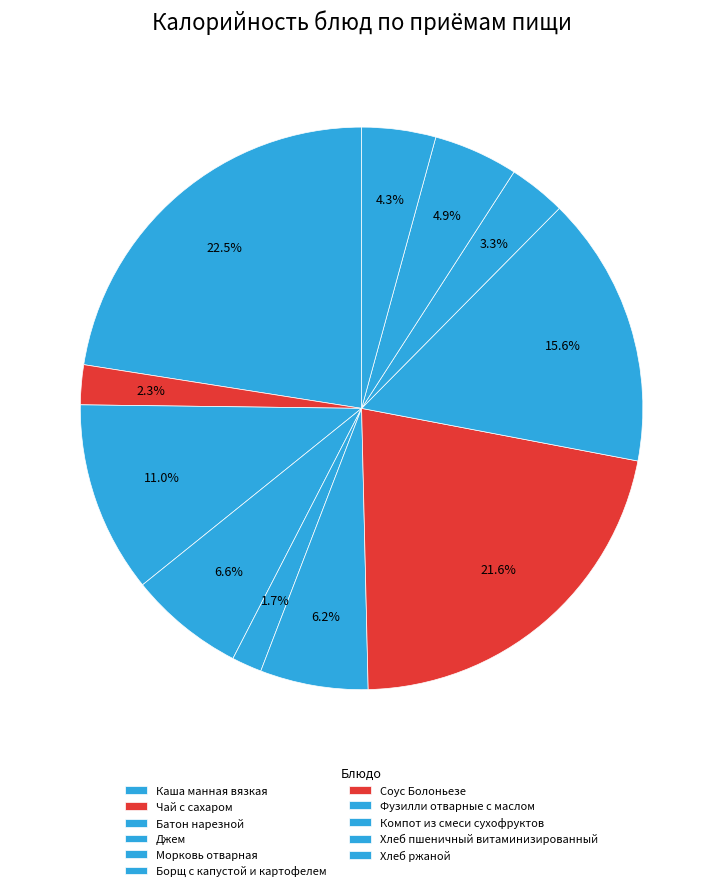

To the nearest percent, what is the difference between the largest and smallest slice percentages?

21%